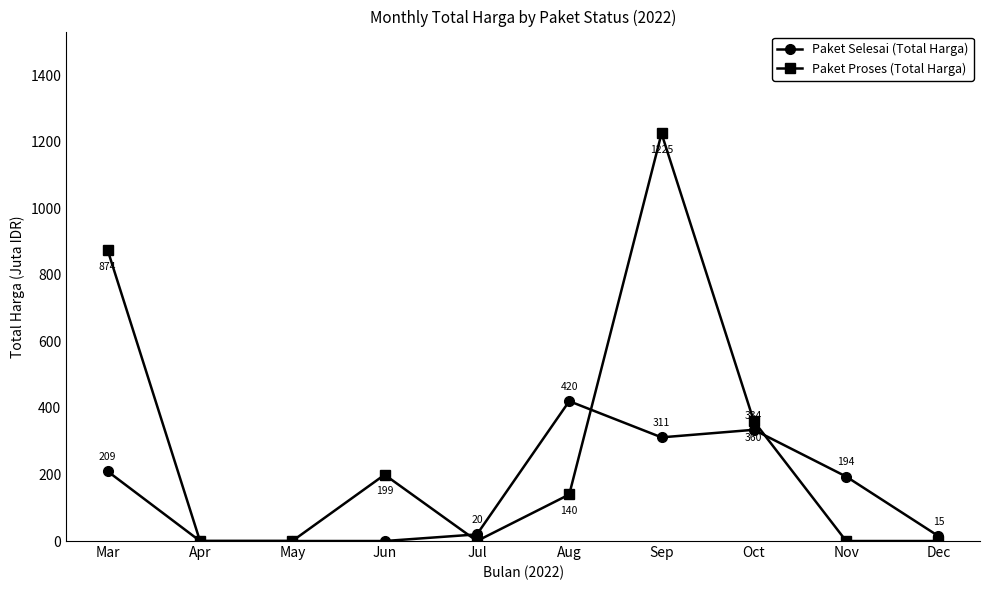

What is the difference between the highest and lowest values at Sep?

913.2